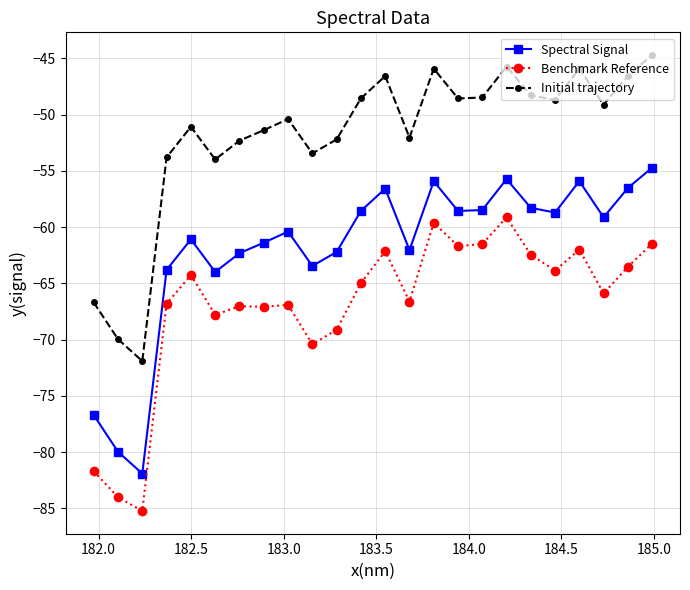

How many data points does each series have?

24